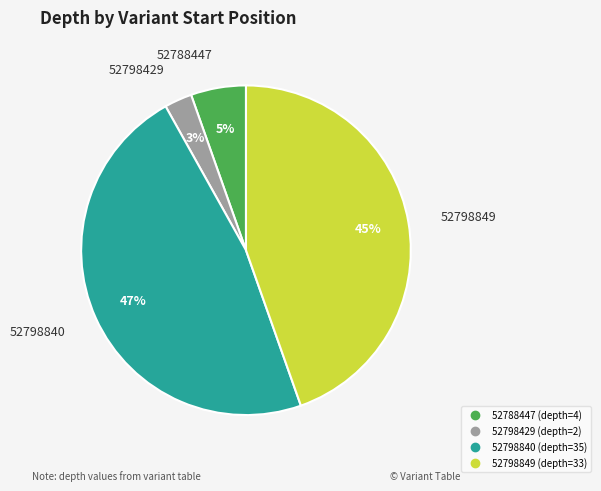

Is it true that 52788447 is 14% of the pie?

False